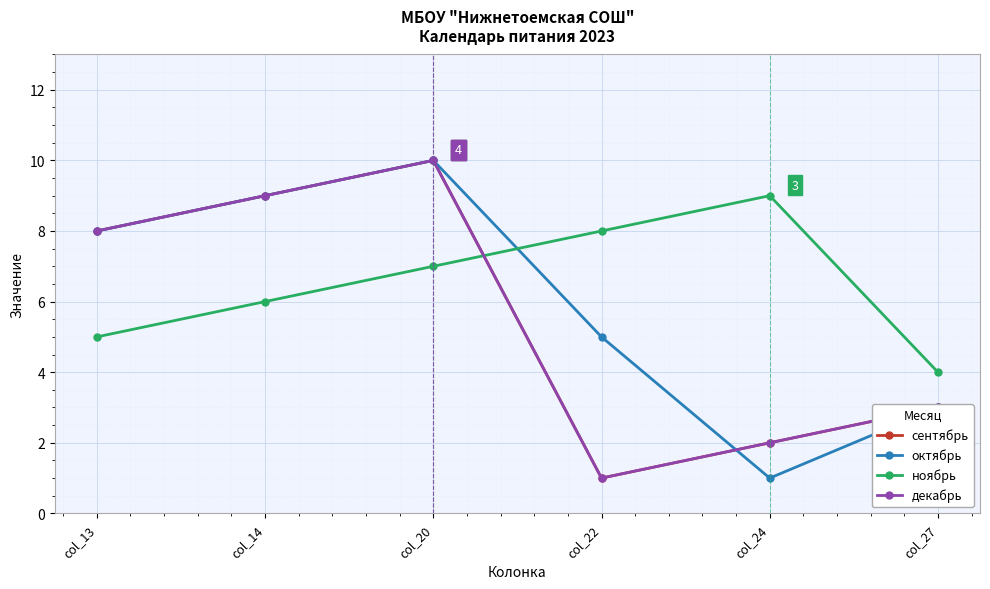

What is the value of the октябрь point at the 6th from the left?

3